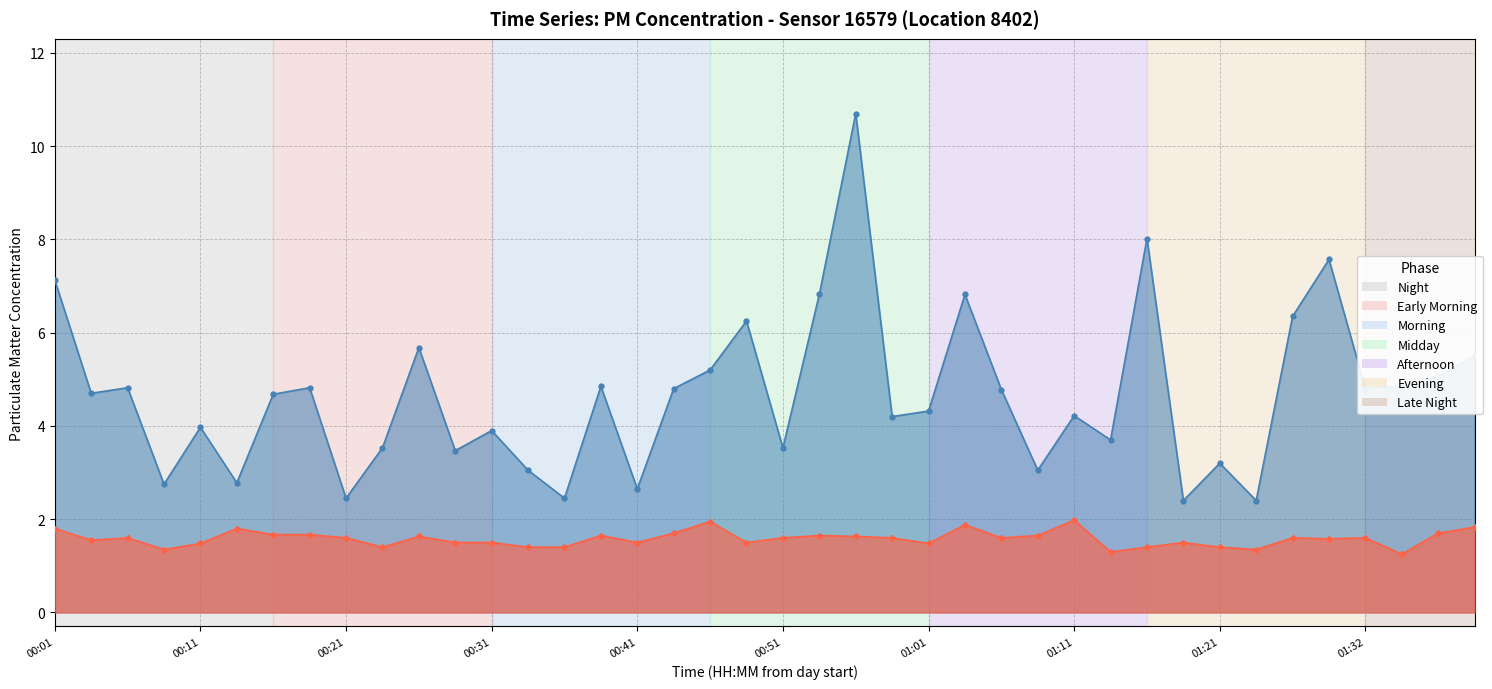

True or false: P2 and P1 intersect in this chart.

False